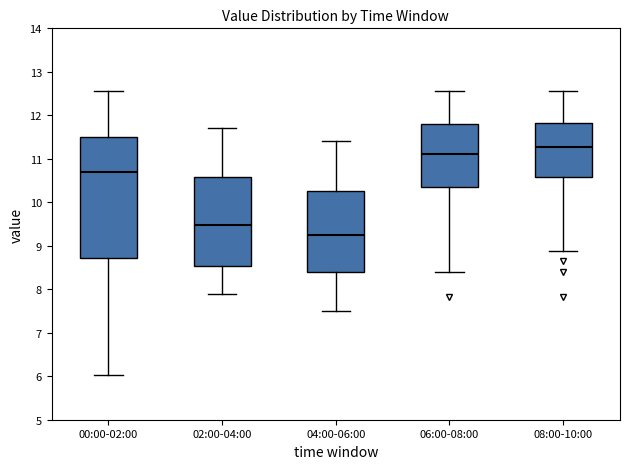

Reading left to right, read every box against the y-axis: the position of its median line, the range the box covers, and the ends of its whiskers. The values are not printed on the chart, so give them approximately, as read against the axis.

00:00-02:00: median 10.7, box 8.7 to 11.5, whiskers 6.0 to 12.6
02:00-04:00: median 9.5, box 8.5 to 10.6, whiskers 7.9 to 11.7
04:00-06:00: median 9.3, box 8.4 to 10.3, whiskers 7.5 to 11.4
06:00-08:00: median 11.1, box 10.3 to 11.8, whiskers 8.4 to 12.6
08:00-10:00: median 11.3, box 10.6 to 11.8, whiskers 8.9 to 12.6